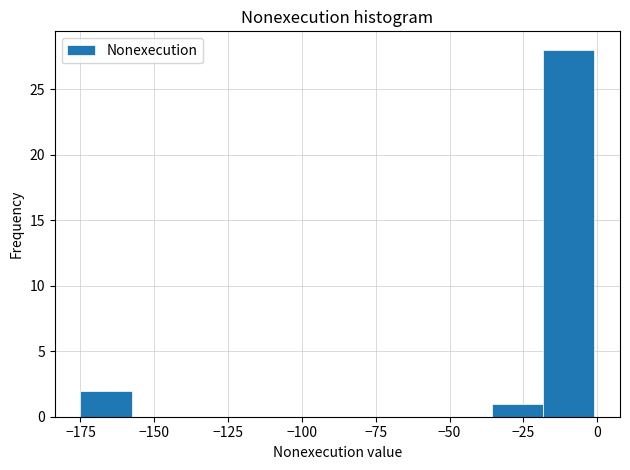

Around what value on the x-axis is the tallest bar? Give the approximate position of its centre, as read against the axis.

-10